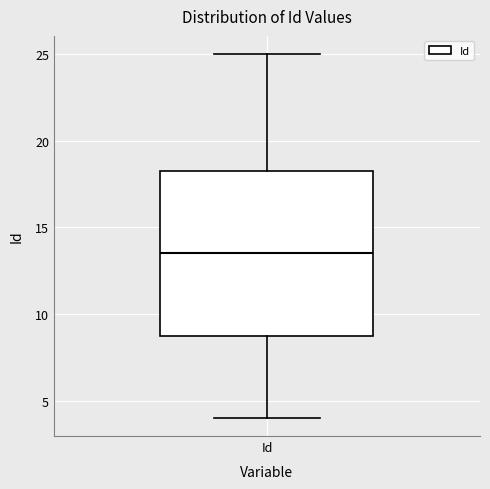

Transcribe this box plot: give where the median line is, the range the box spans, and where the two whiskers end, as read against the y-axis. The values are not printed on the chart, so give them approximately, as read against the axis.

median 13.5, box 9.0 to 18.5, whiskers 4.0 to 25.0